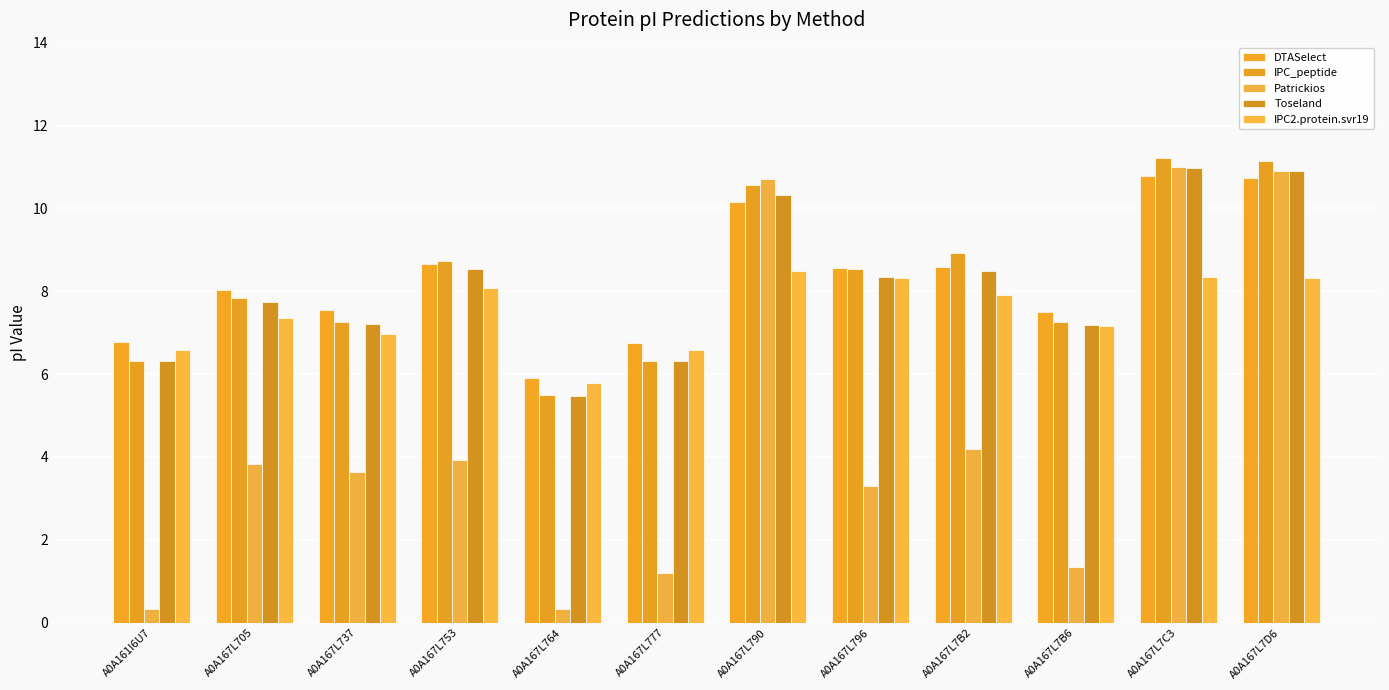

At which label is IPC_peptide closest to 8?

A0A167L705